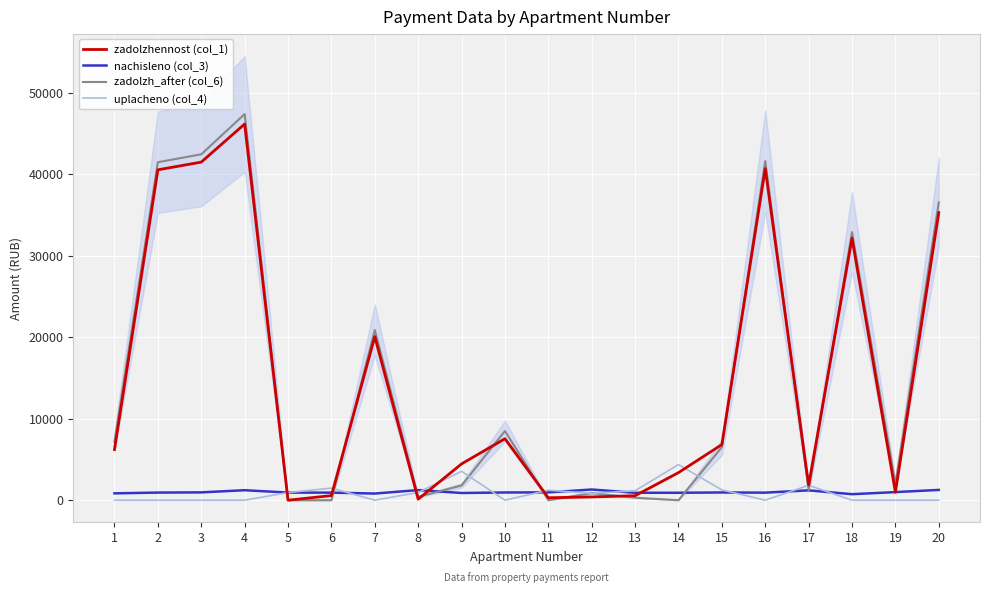

Is this an area chart (filled region under the line)?

No